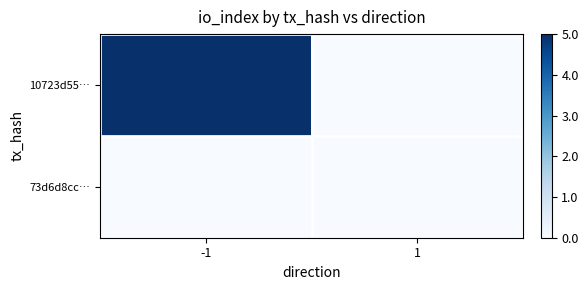

Reading right to left, transcribe all the data shown in this chart.

10723d55…: 1=0	-1=5
73d6d8cc…: 1=0	-1=0